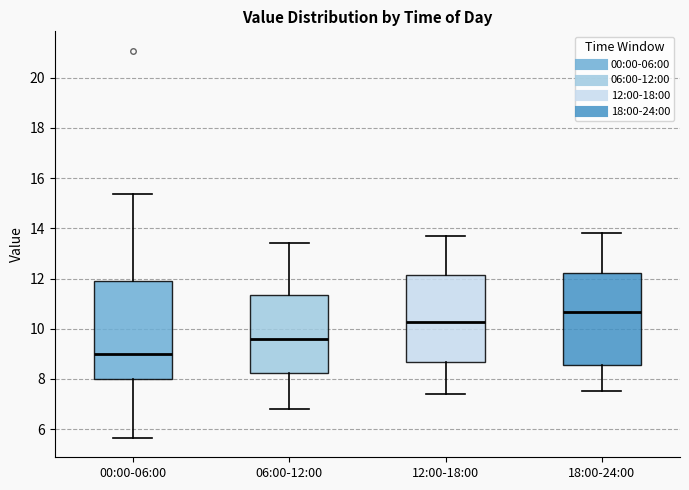

Comparing the boxes themselves (not the whiskers), which one is the tallest?

00:00-06:00